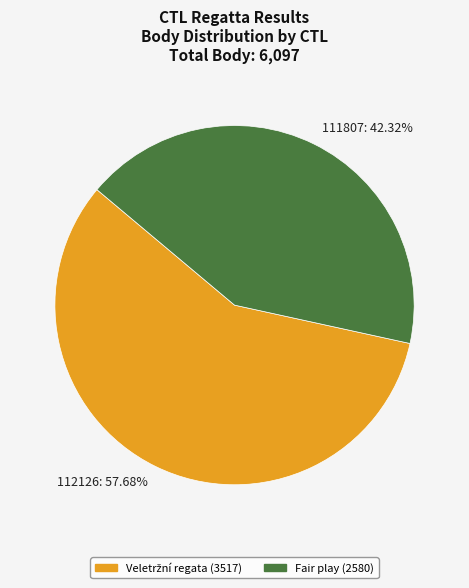

The 111807 slice represents 35% of the pie. True or false?

False